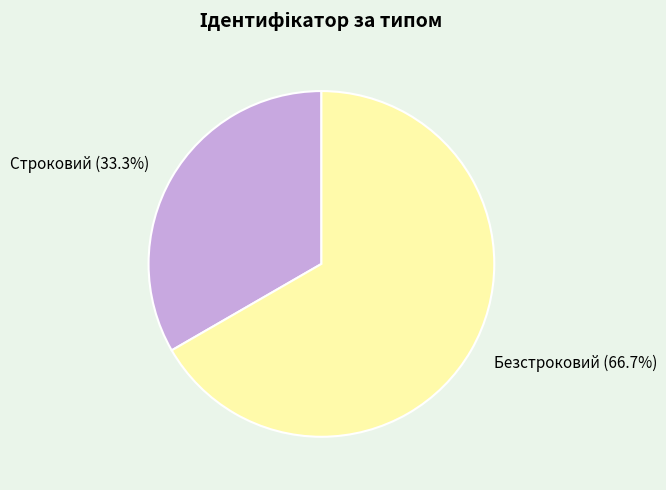

Does any single category account for the majority?

Yes